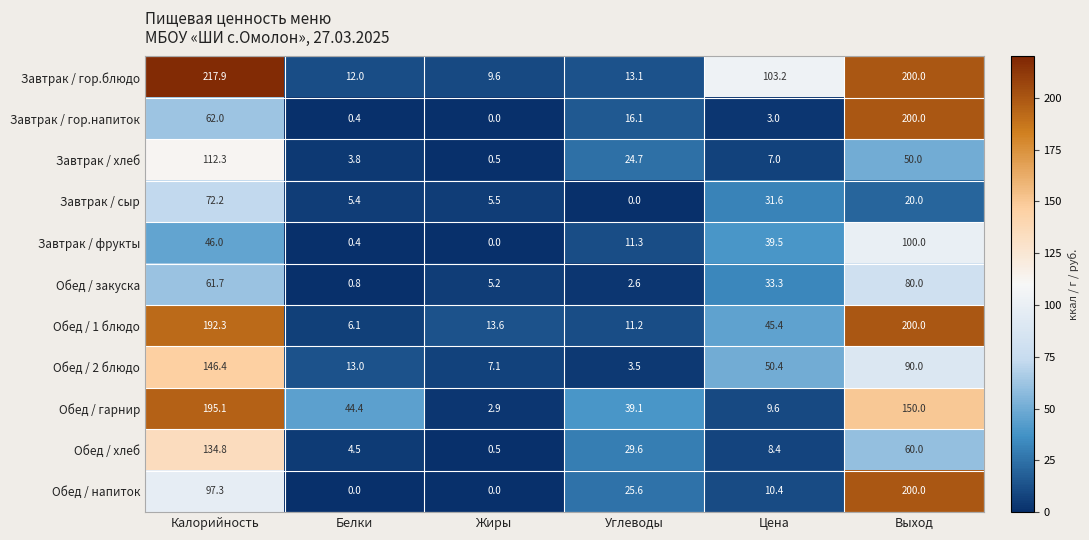

At Калорийность, list the series in order from smallest to largest.

Завтрак / фрукты, Обед / закуска, Завтрак / гор.напиток, Завтрак / сыр, Обед / напиток, Завтрак / хлеб, Обед / хлеб, Обед / 2 блюдо, Обед / 1 блюдо, Обед / гарнир, Завтрак / гор.блюдо